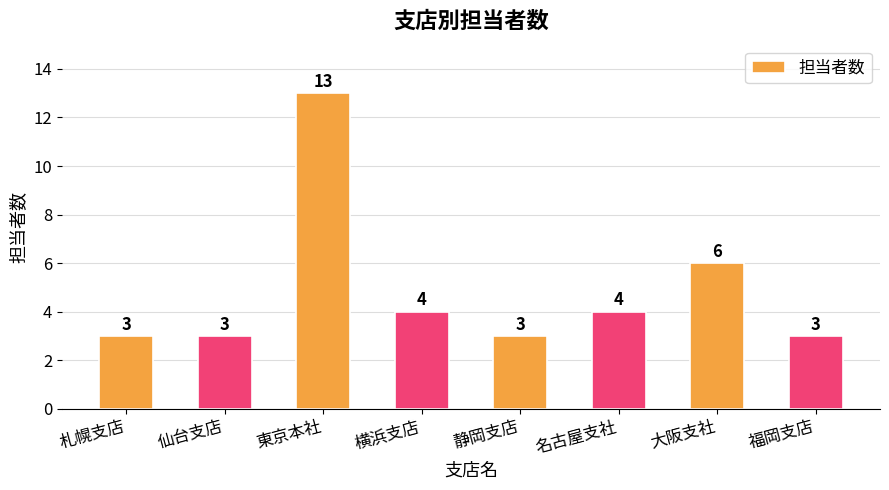

The value at 名古屋支社 is 6. True or false?

False